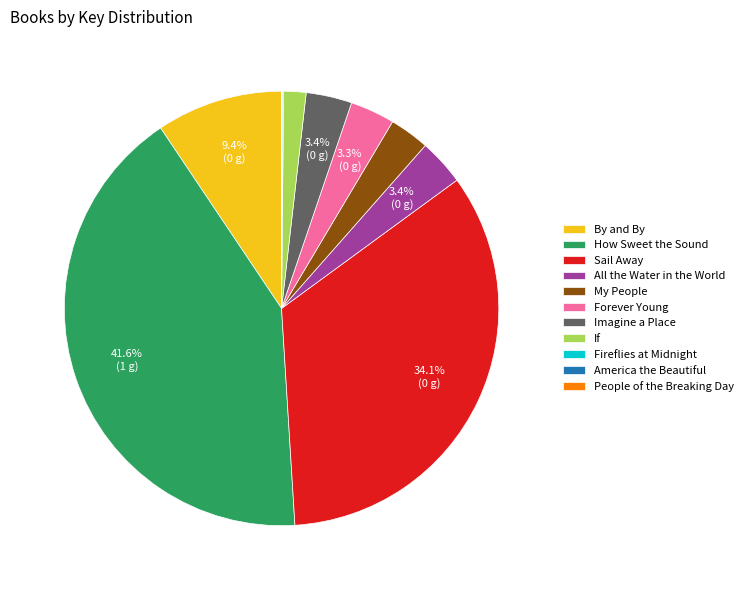

Which category has the biggest portion of the pie?

How Sweet the Sound